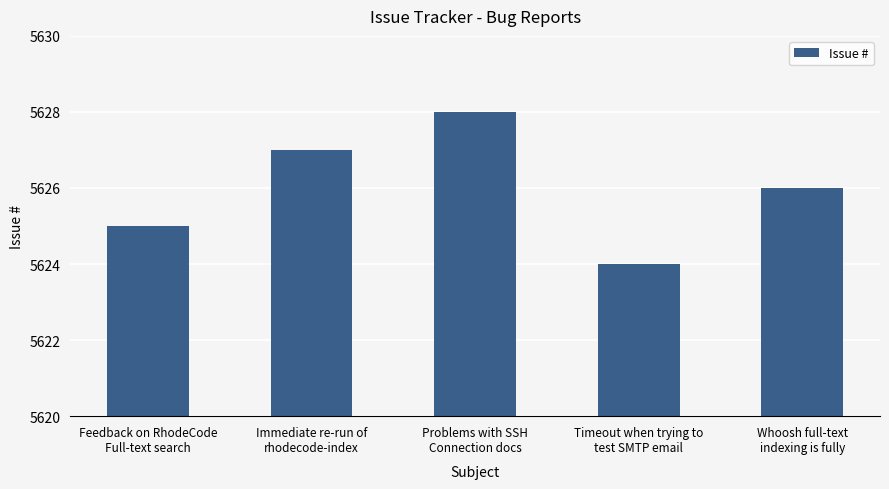

What position from the left is Problems with SSH
Connection docs?

3